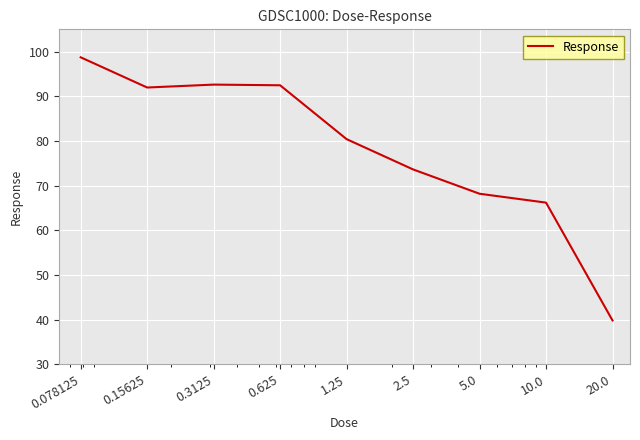

What is the minimum value shown in the chart?

39.8